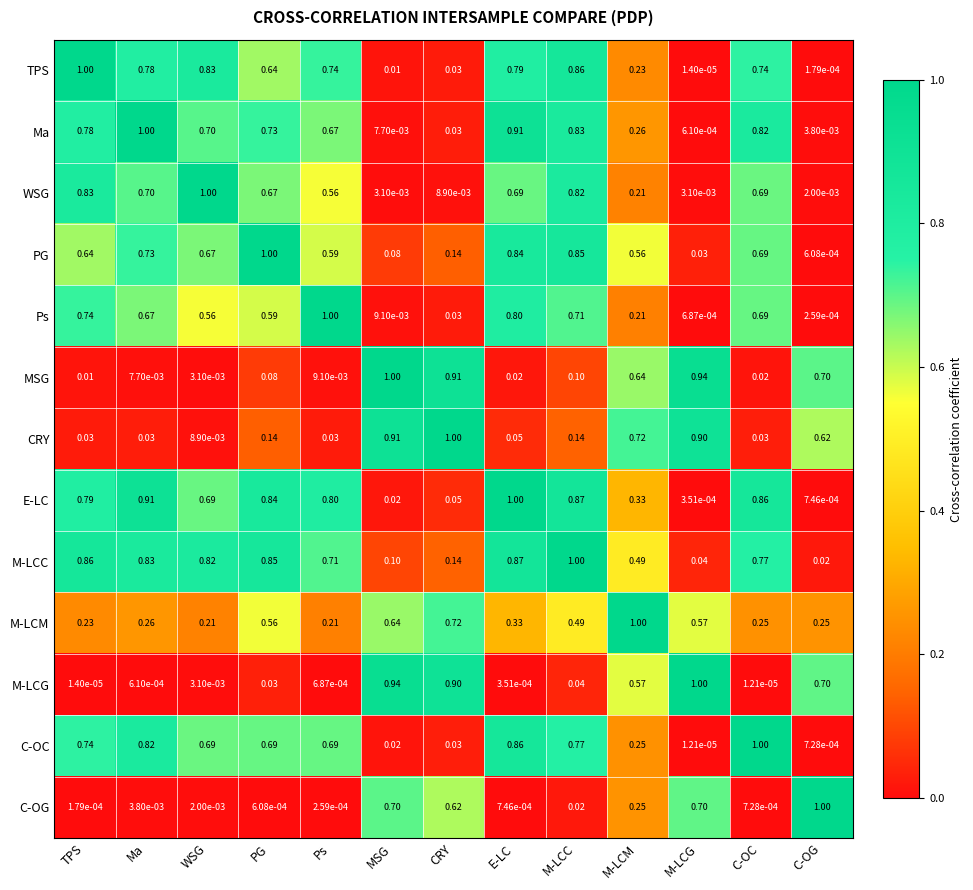

At which category is the sum across all series the highest?

M-LCC